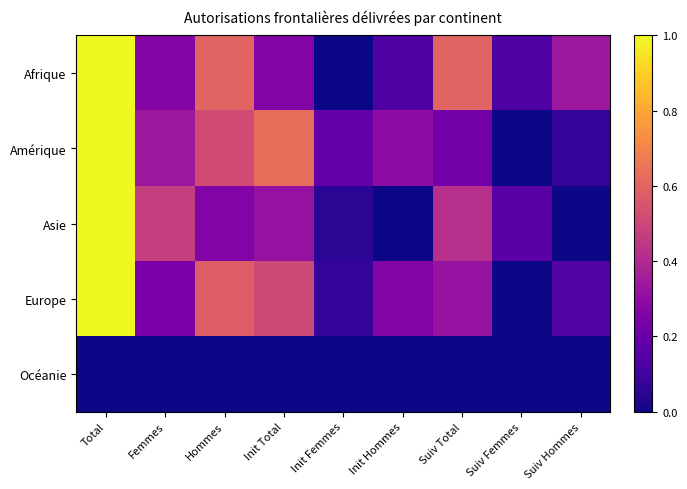

Between Suiv Hommes and Femmes, which is larger?

Suiv Hommes